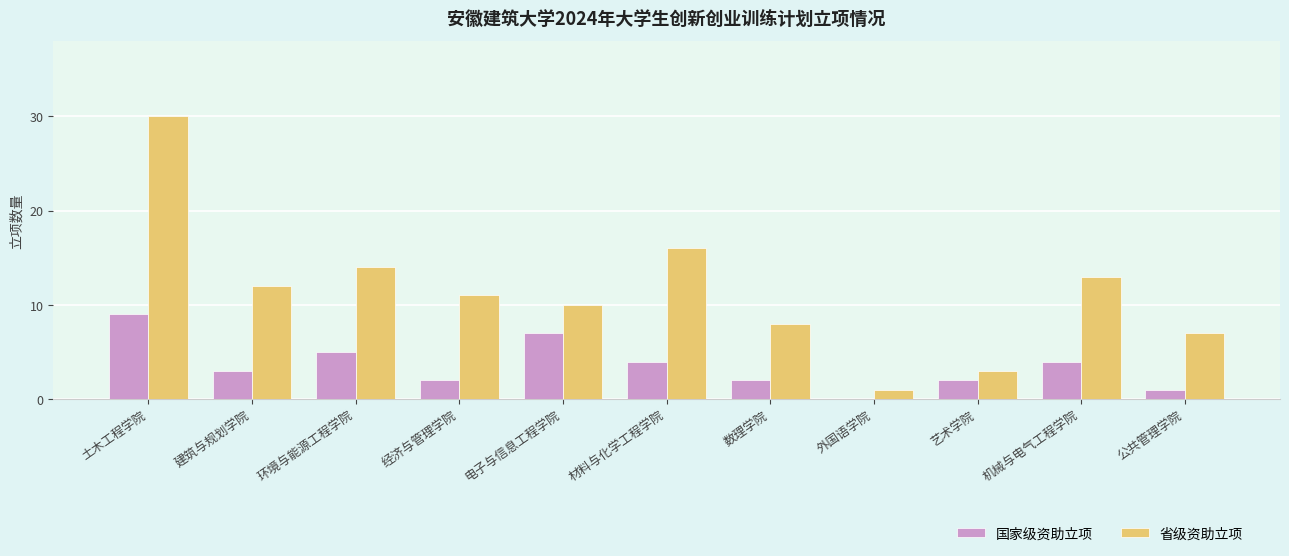

Where does the 国家级资助立项 series first go above 3?

土木工程学院